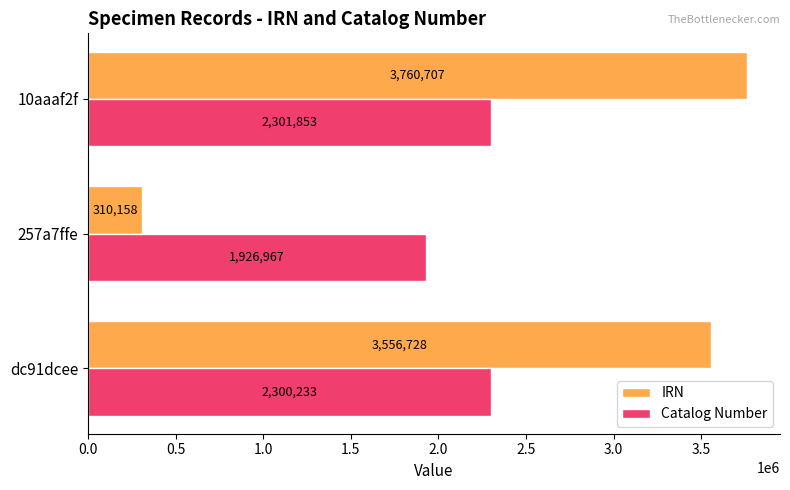

The value of IRN at 10aaaf2f is 3760707. True or false?

True